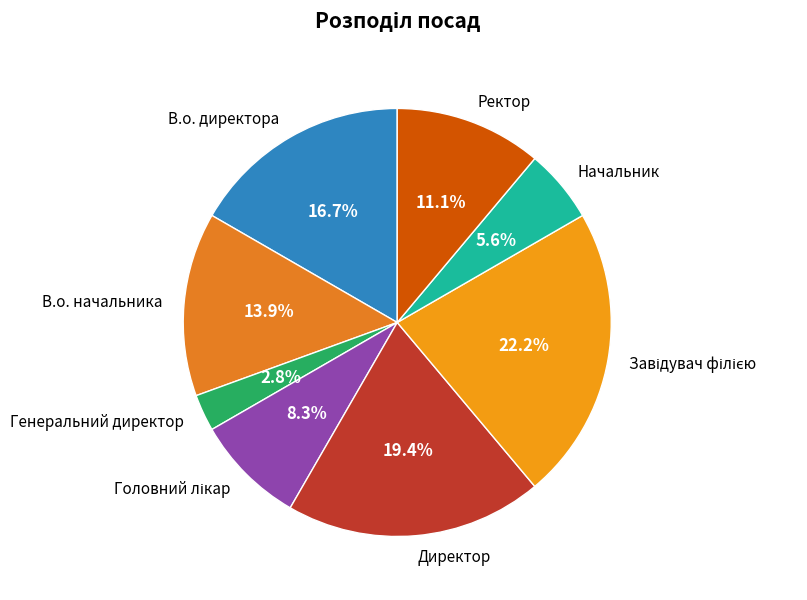

Combined, what portion of the pie is Начальник and Ректор?

16.7%